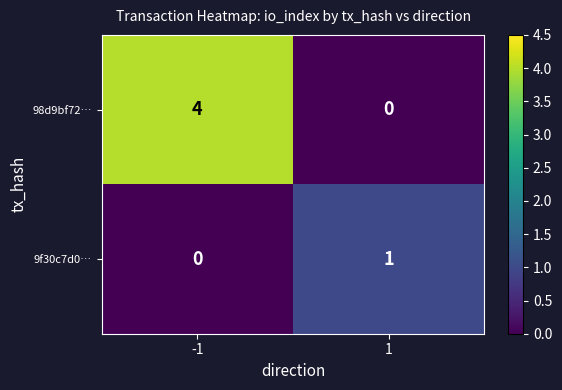

What is the difference between the 98d9bf72… values at 1 and -1?

4